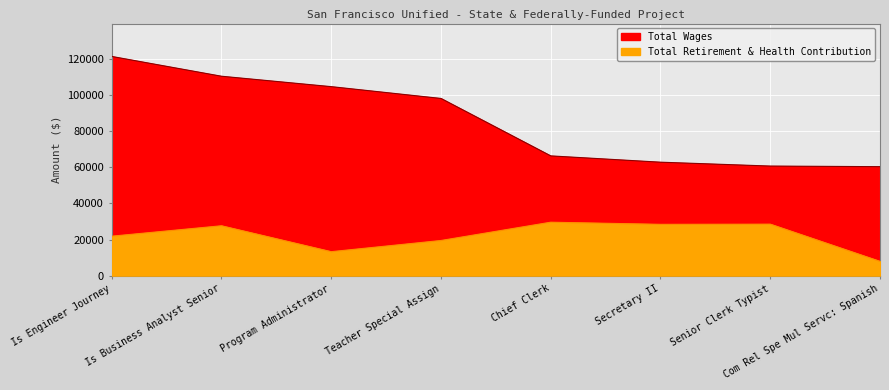

What is the total value across all series at Com Rel Spe Mul Servc: Spanish?

68294